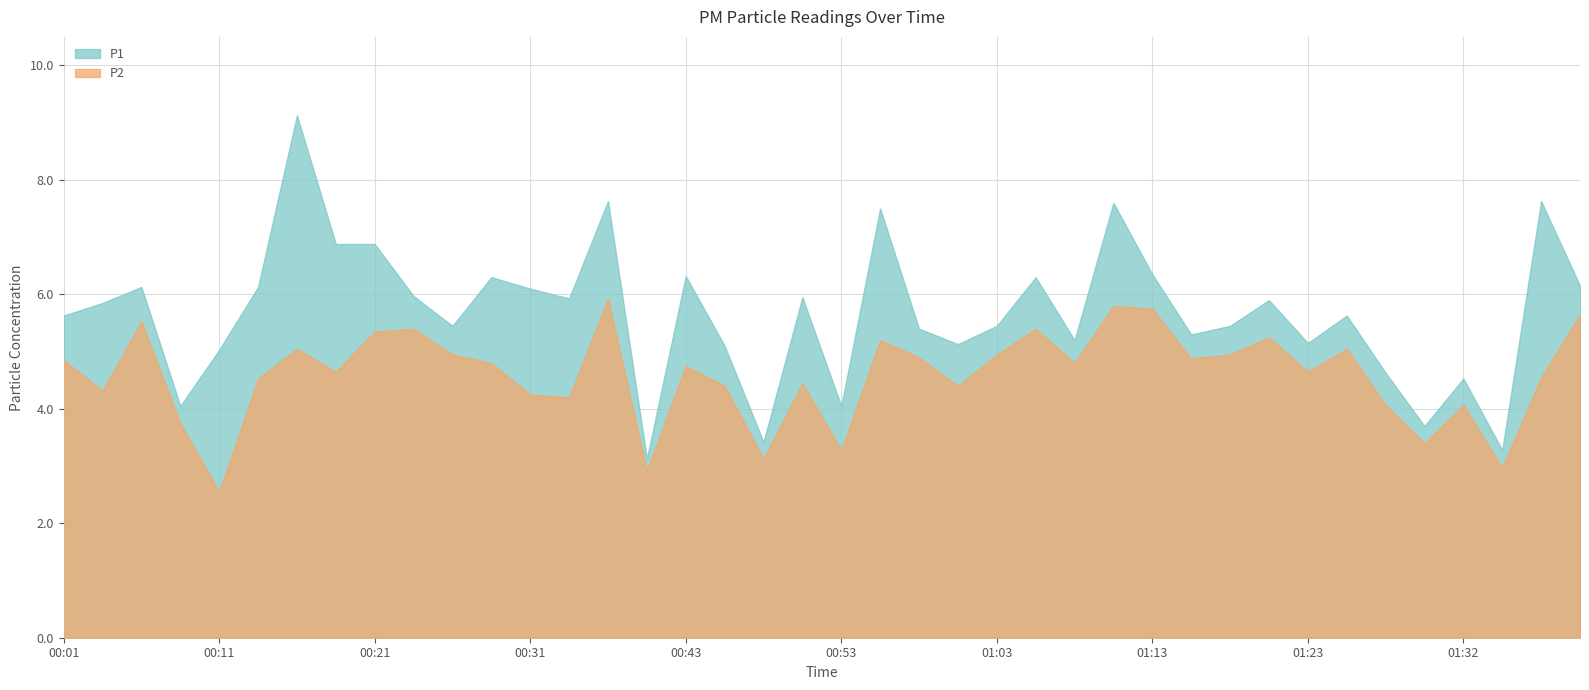

Reading left to right, transcribe all the data shown in this chart.

P1: 00:01=5.6	00:04=5.8	00:06=6.1	00:09=4.0	00:11=5.0	00:14=6.1	00:16=9.1	00:19=6.9	00:21=6.9	00:23=6.0	00:26=5.5	00:29=6.3	00:31=6.1	00:33=5.9	00:36=7.6	00:38=3.1	00:43=6.3	00:46=5.1	00:48=3.4	00:50=6.0	00:53=4.0	00:55=7.5	00:58=5.4	01:00=5.1	01:03=5.5	01:05=6.3	01:08=5.2	01:10=7.6	01:13=6.3	01:15=5.3	01:18=5.5	01:20=5.9	01:23=5.2	01:25=5.6	01:27=4.6	01:30=3.7	01:32=4.5	01:35=3.3	01:37=7.6	01:40=6.2
P2: 00:01=4.8	00:04=4.3	00:06=5.5	00:09=3.8	00:11=2.5	00:14=4.5	00:16=5.0	00:19=4.7	00:21=5.3	00:23=5.4	00:26=5.0	00:29=4.8	00:31=4.2	00:33=4.2	00:36=5.9	00:38=2.9	00:43=4.8	00:46=4.4	00:48=3.1	00:50=4.5	00:53=3.3	00:55=5.2	00:58=4.9	01:00=4.4	01:03=5.0	01:05=5.4	01:08=4.8	01:10=5.8	01:13=5.8	01:15=4.9	01:18=5.0	01:20=5.2	01:23=4.7	01:25=5.0	01:27=4.1	01:30=3.4	01:32=4.1	01:35=3.0	01:37=4.5	01:40=5.7